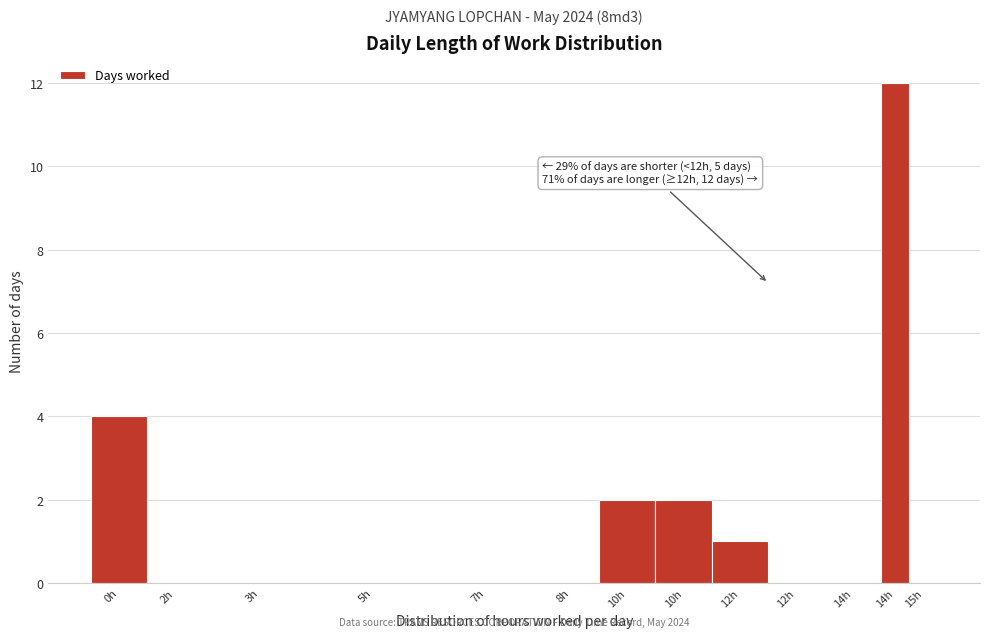

How many series are shown in this chart?

1